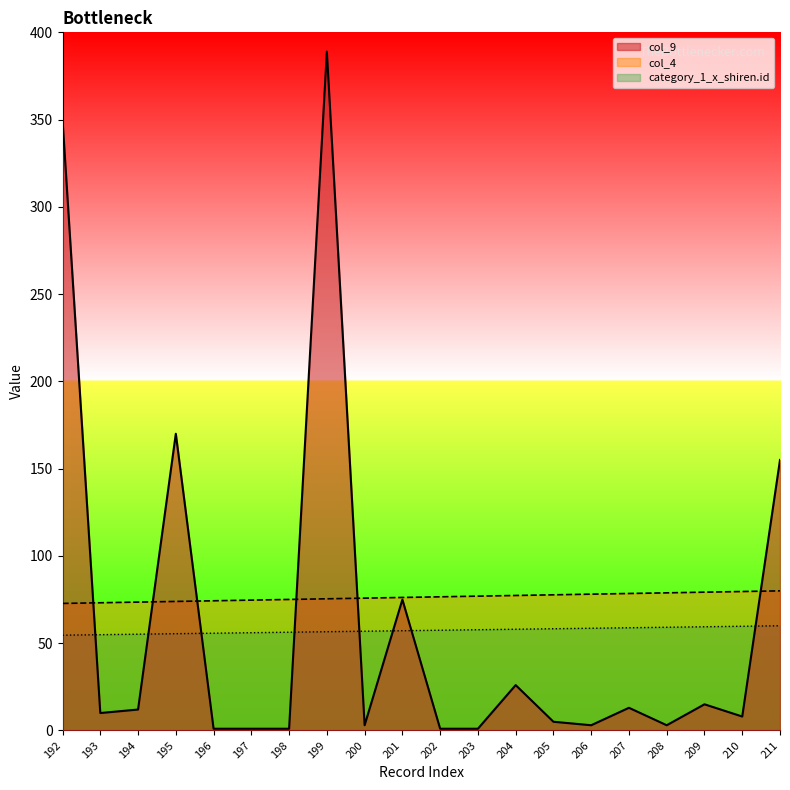

The value of col_4 at 203 is 30.3. True or false?

False